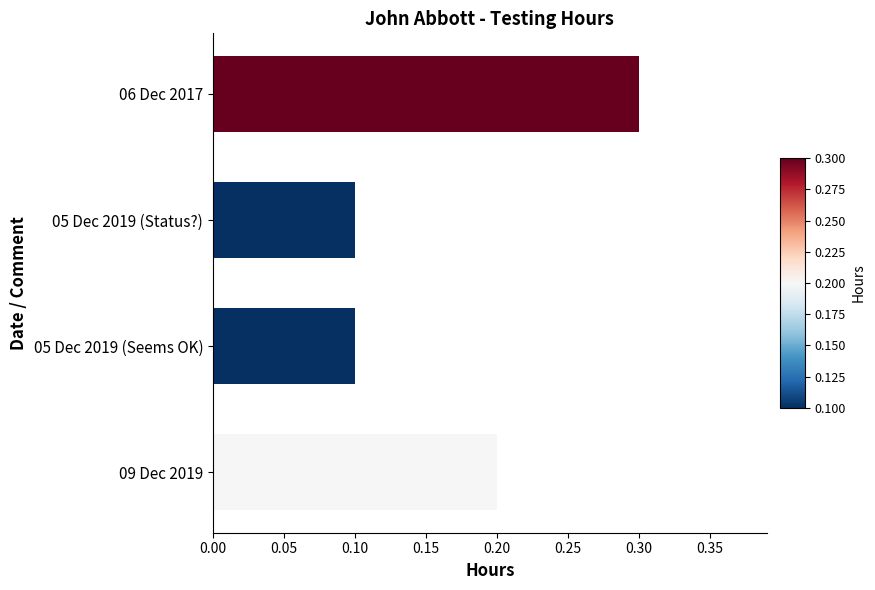

Which has a higher value, 09 Dec 2019 or 06 Dec 2017?

06 Dec 2017